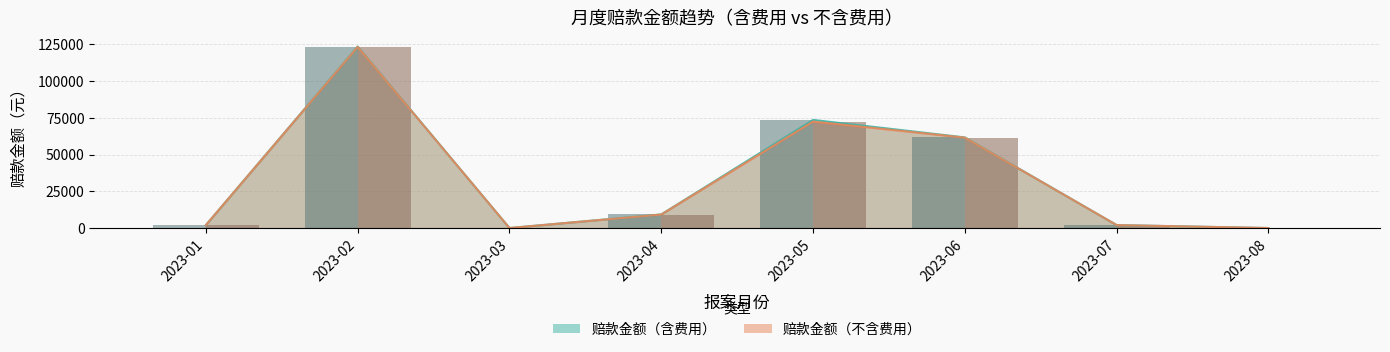

Which series has the largest total across all categories?

赔款金额（含费用）